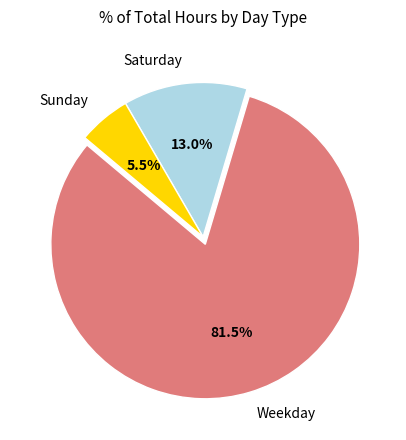

Count the number of slices in the pie.

3